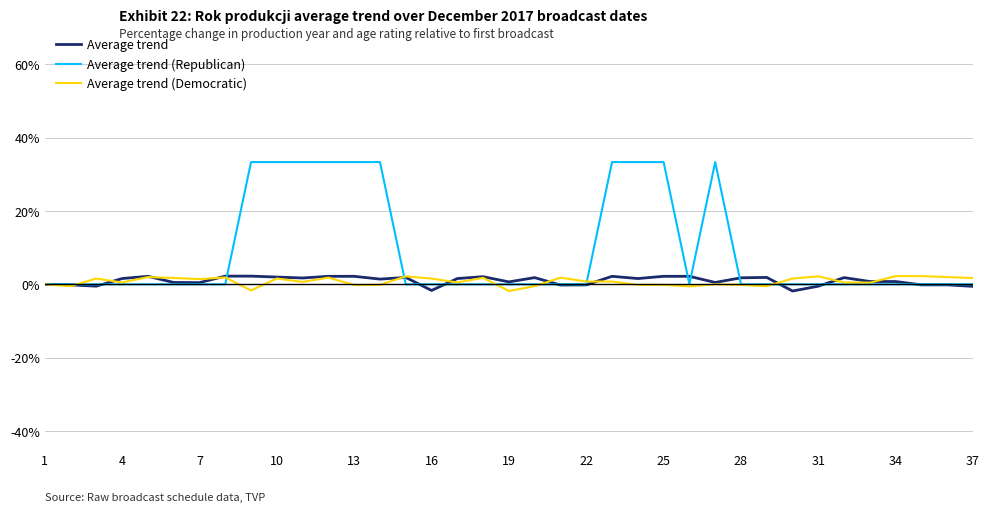

What is the highest value of the Average trend (Republican) series?

33.3